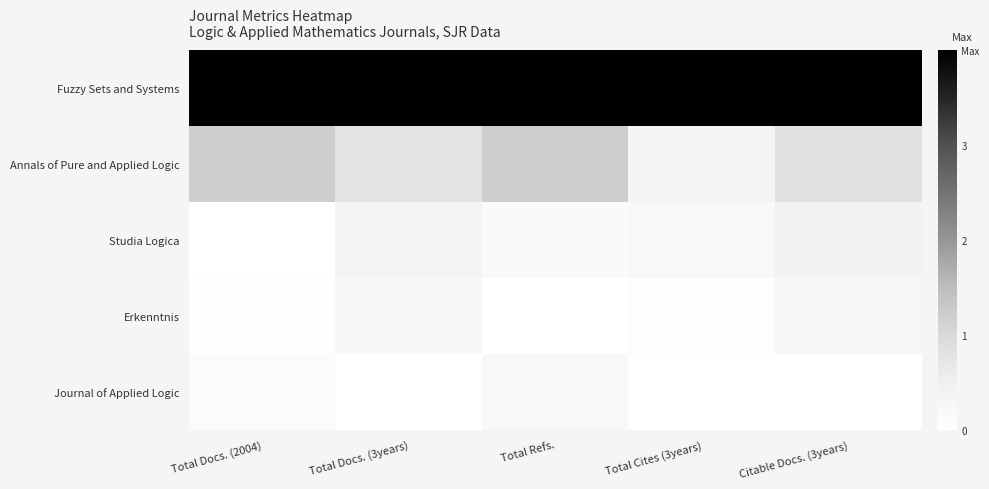

Between Total Docs. (3years) and Citable Docs. (3years), which is larger?

Total Docs. (3years)